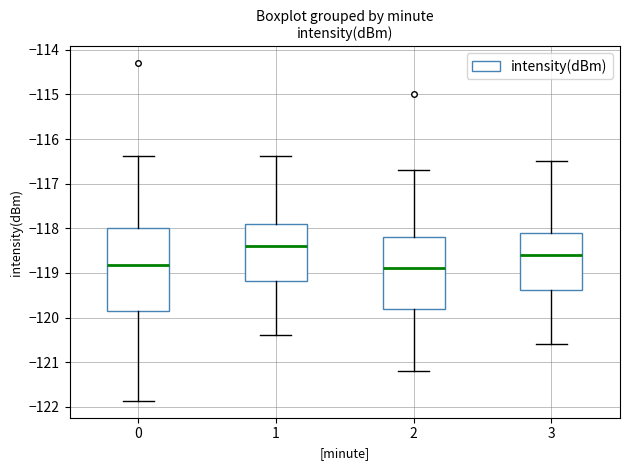

Where is the upper edge of the box at x = 2 on the y-axis? The values are not printed on the chart, so give them approximately, as read against the axis.

-118.2